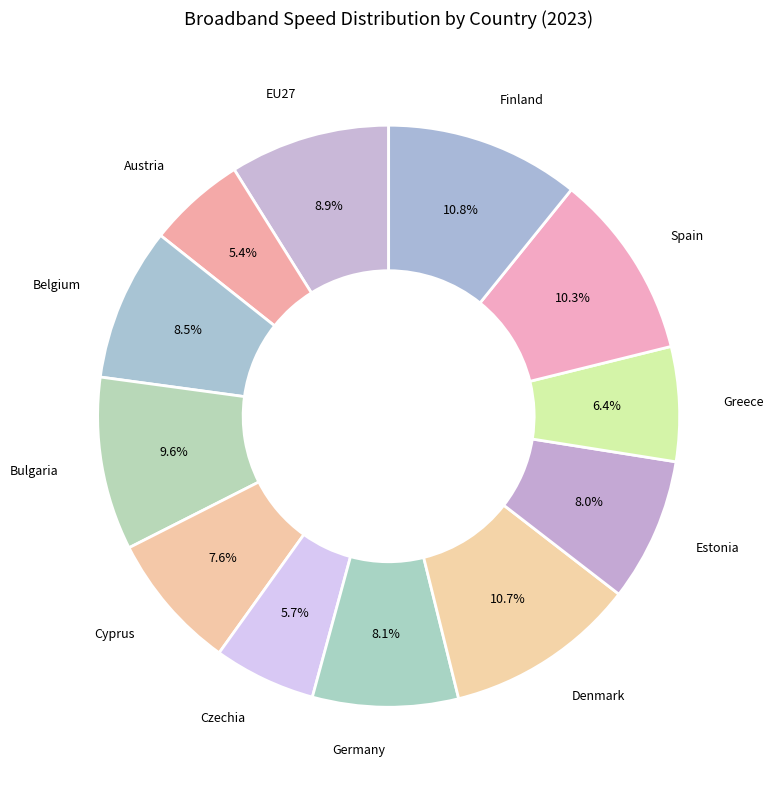

How much of the chart is everything except Bulgaria?

90.4%